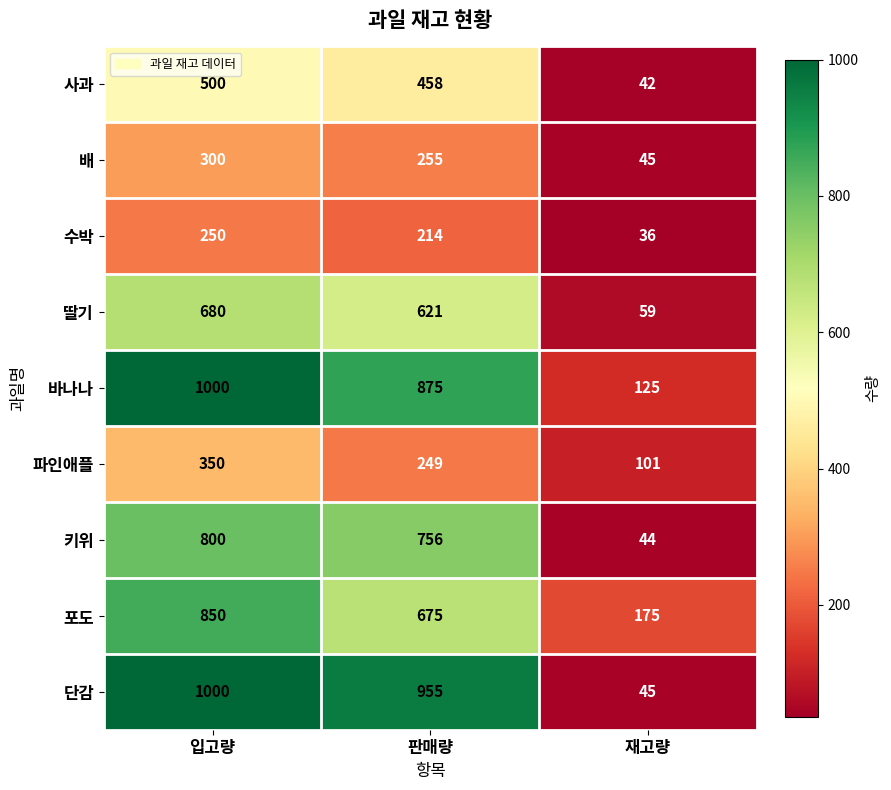

Is it true that 바나나 equals 557 at 판매량?

False